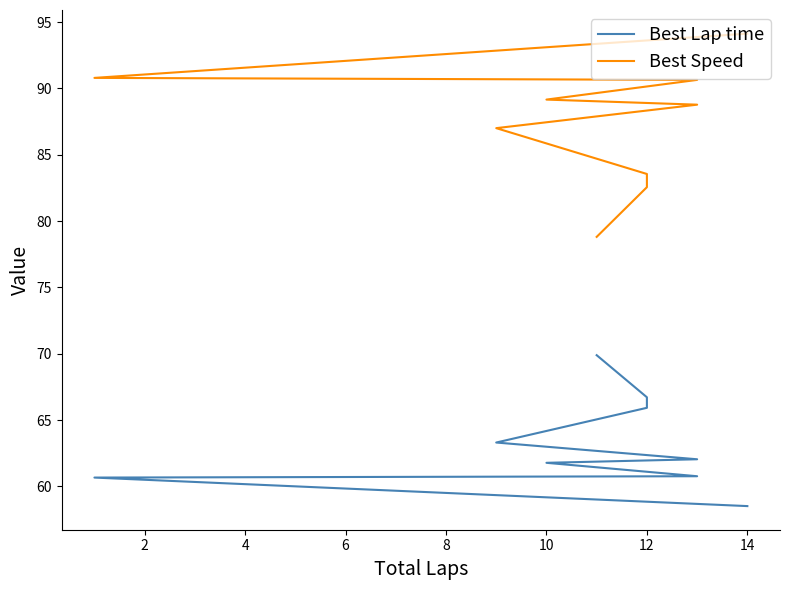

Does the chart have visible grid lines?

No